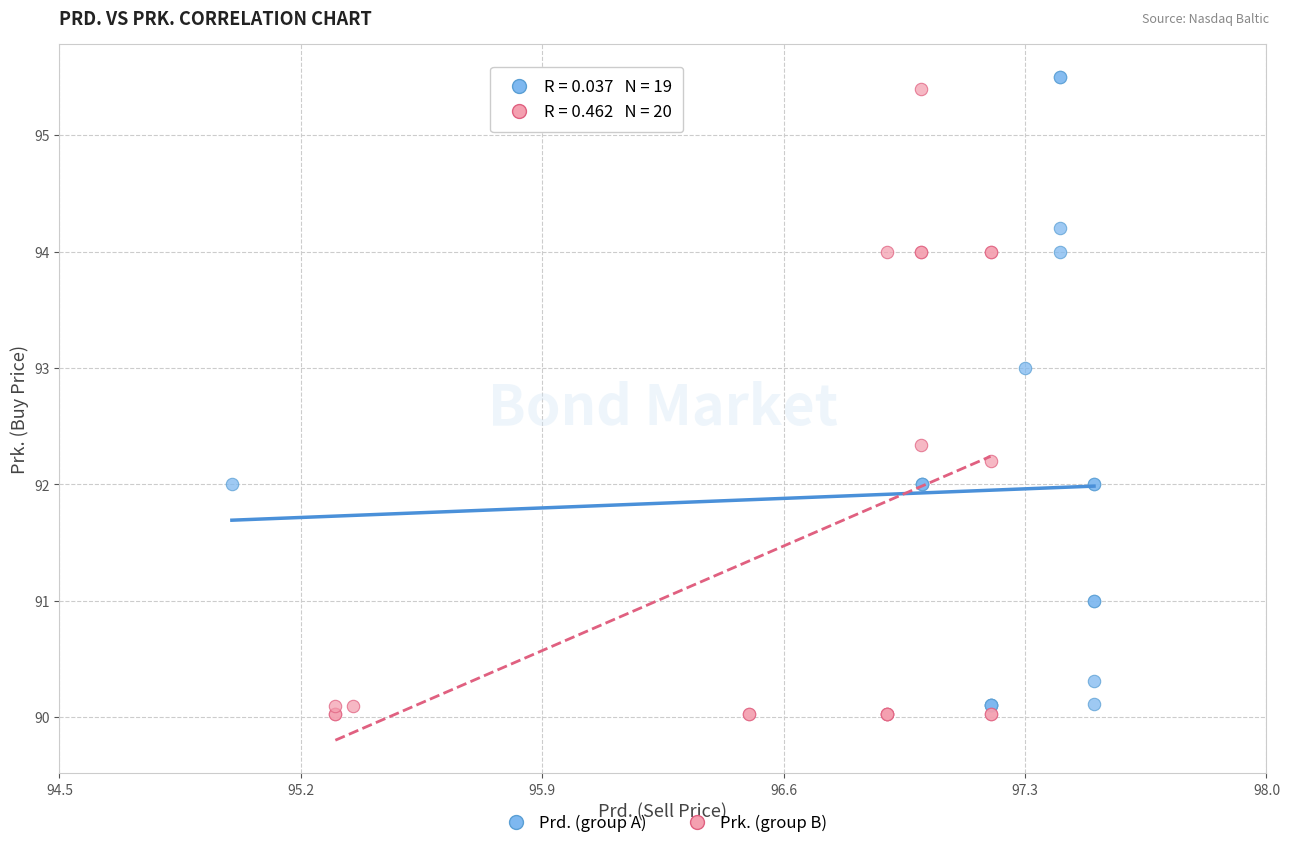

What are all the series names shown in the legend?

Prd. (group A), Prk. (group B)